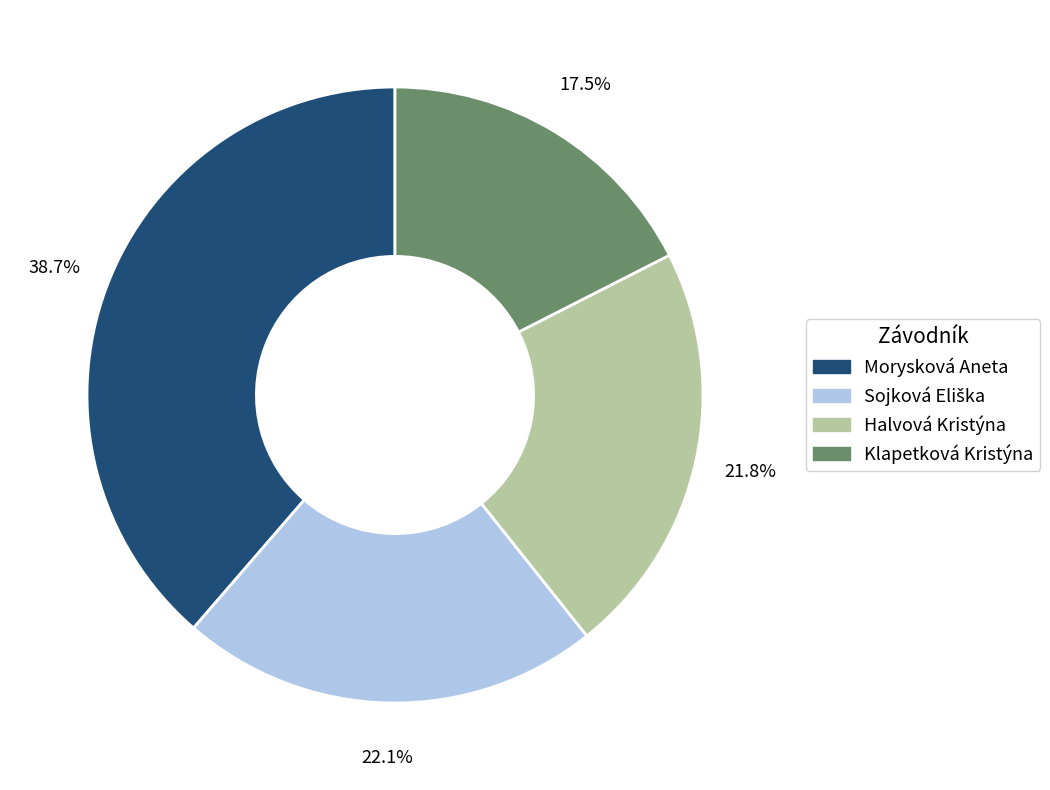

How many slices are in this pie chart?

4